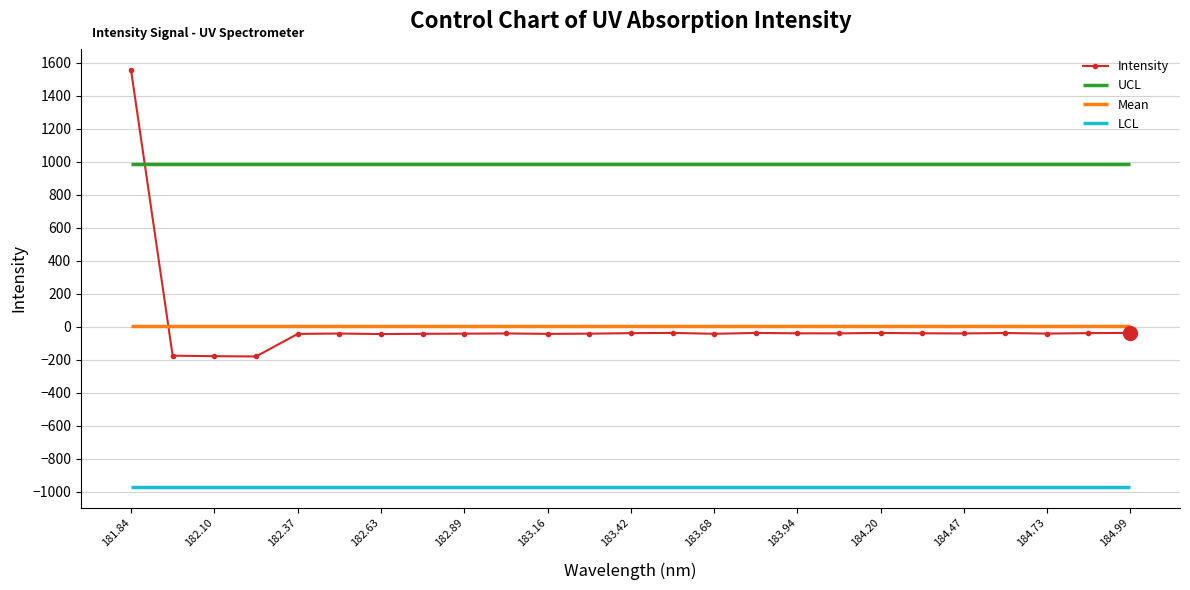

At which label is Intensity closest to 688?

184.99